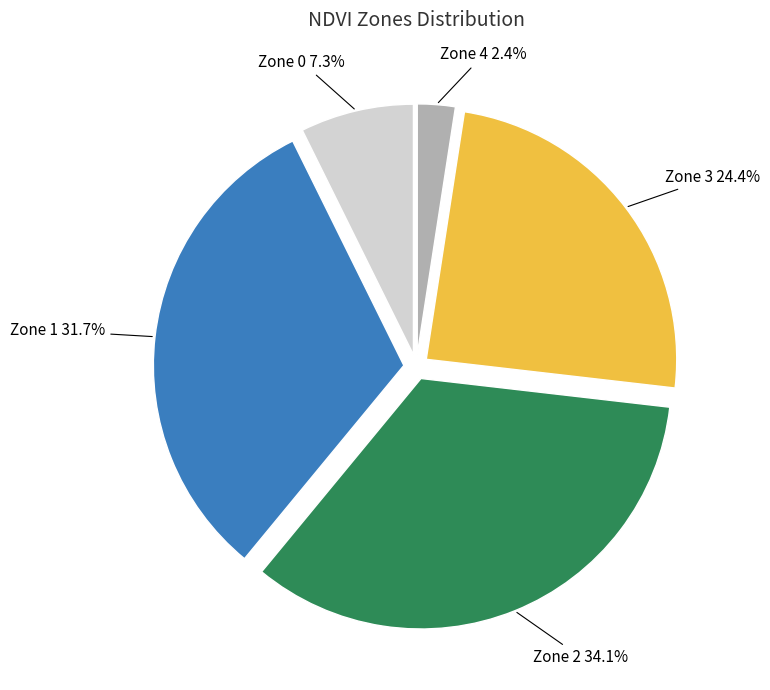

Is there any slice that represents more than half of the pie?

No